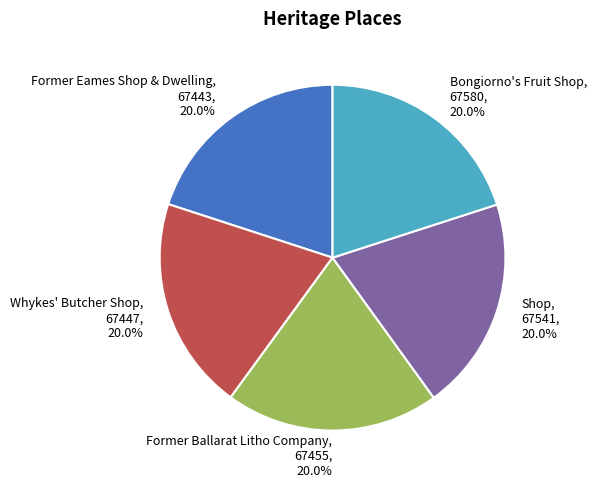

Is Former Ballarat Litho Company the majority of the pie?

No